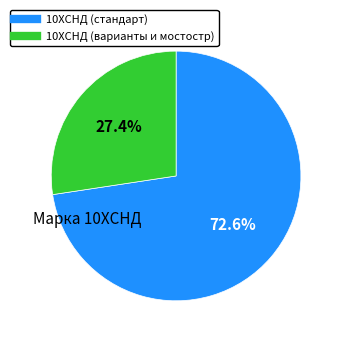

Is there any slice that represents more than half of the pie?

Yes